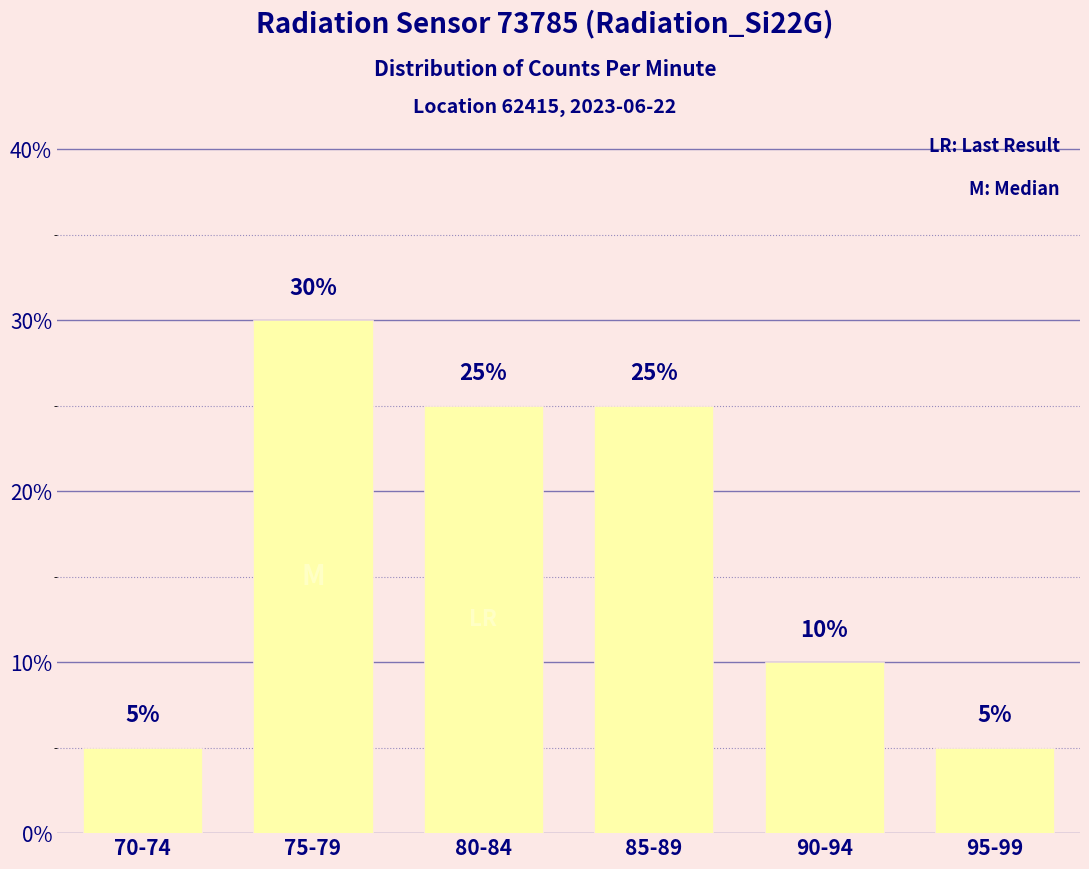

Reading left to right, what are all the values shown in this chart?

70-74=5	75-79=30	80-84=25	85-89=25	90-94=10	95-99=5